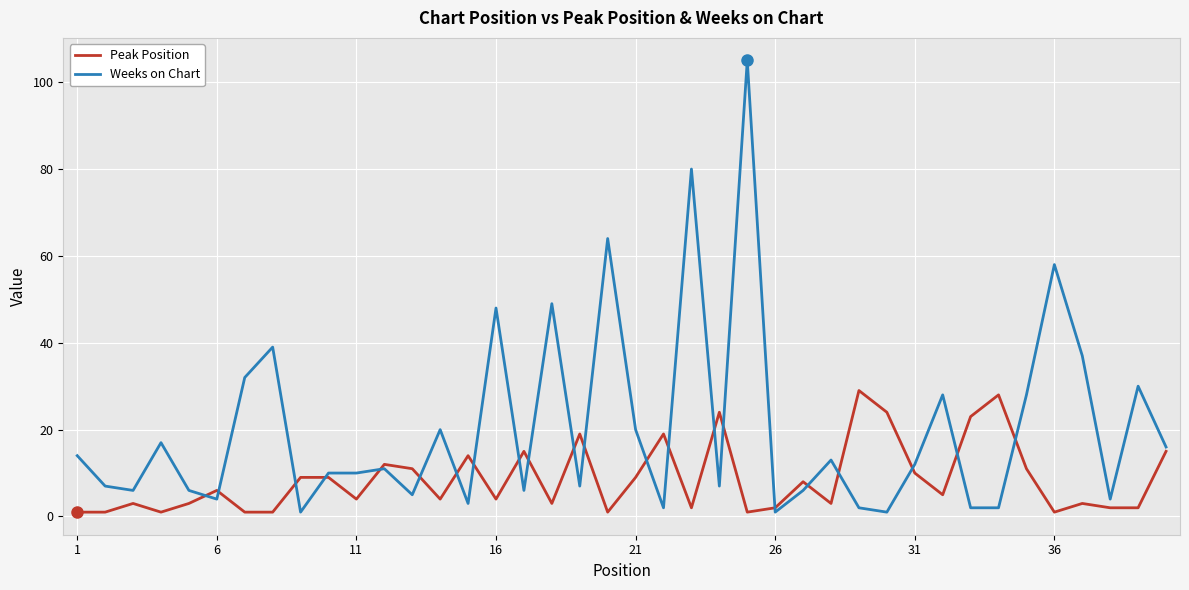

Which series has the largest total across all categories?

Weeks on Chart